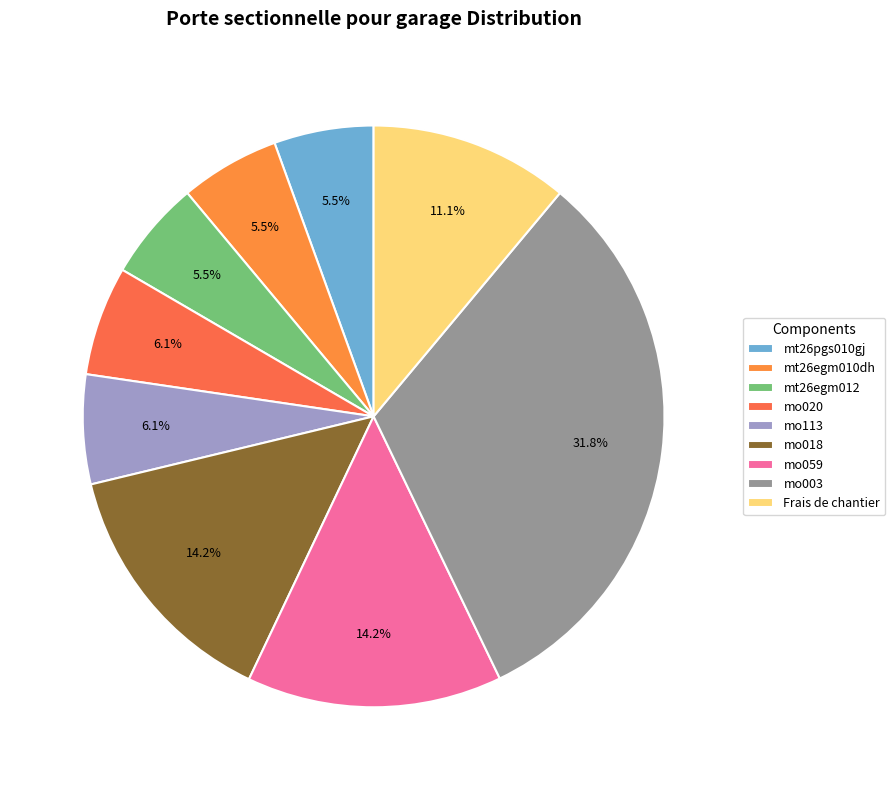

What portion of the pie excludes mo059?

85.8%